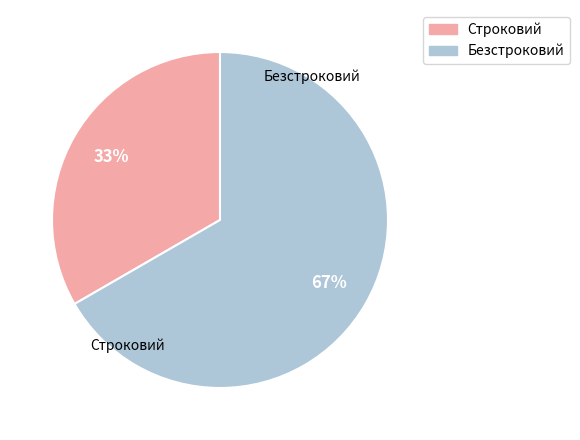

Is it true that Строковий is 33% of the pie?

True